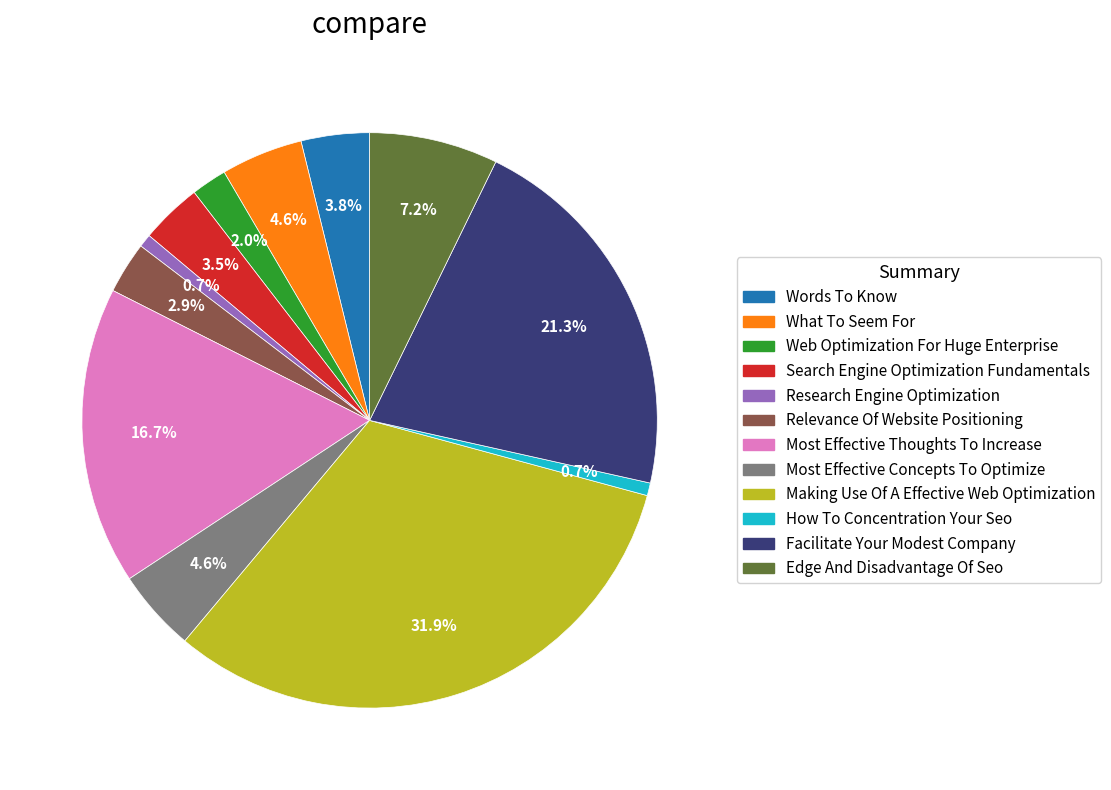

To the nearest percent, what percentage of the pie is Words To Know?

4%